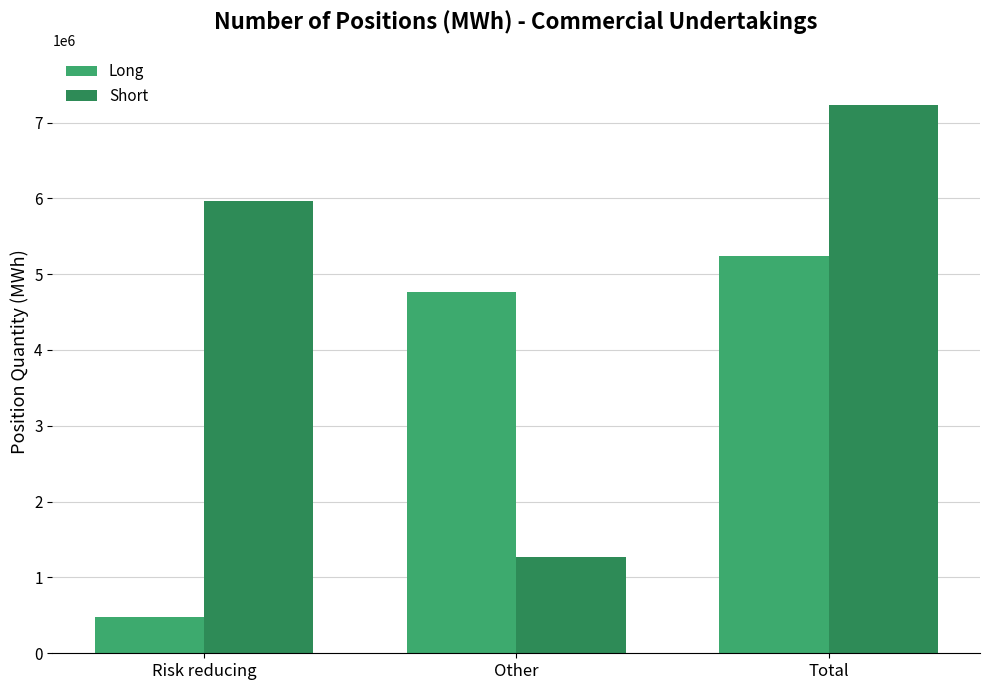

What is the smallest value displayed?

476458